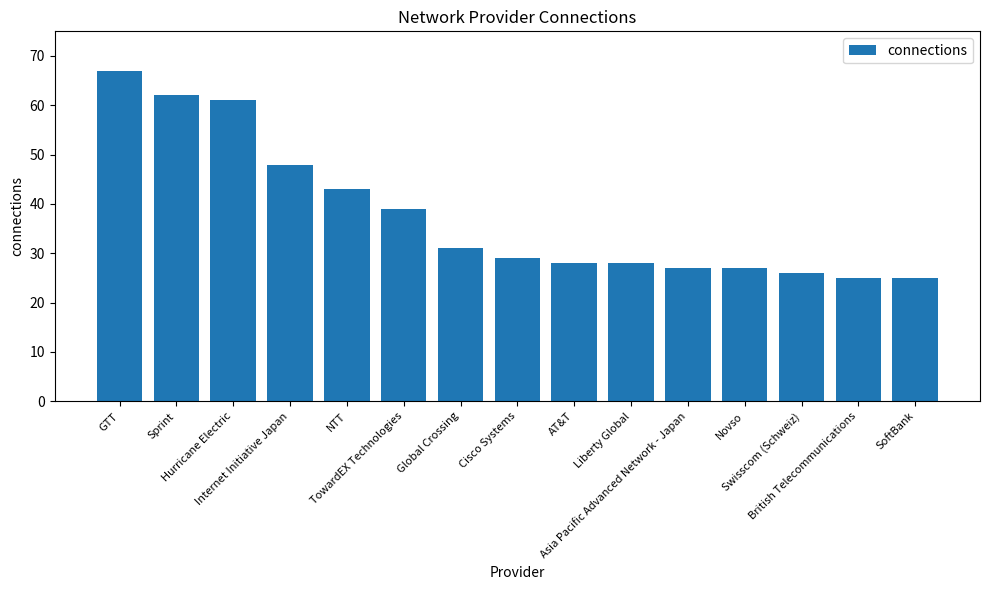

Reading right to left, what are all the values shown in this chart?

SoftBank=25	British Telecommunications=25	Swisscom (Schweiz)=26	Novso=27	Asia Pacific Advanced Network - Japan=27	Liberty Global=28	AT&T=28	Cisco Systems=29	Global Crossing=31	TowardEX Technologies=39	NTT=43	Internet Initiative Japan=48	Hurricane Electric=61	Sprint=62	GTT=67